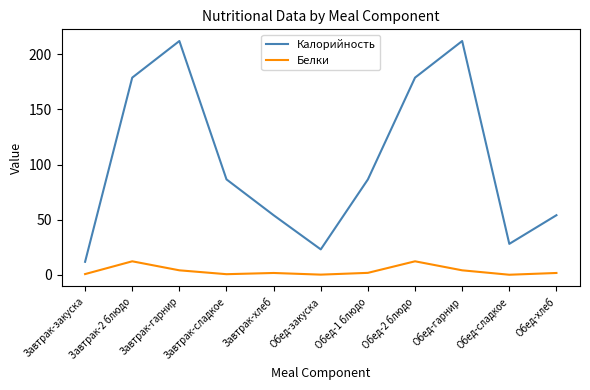

Between Завтрак-2 блюдо and Обед-1 блюдо, which series saw the biggest shift?

Калорийность